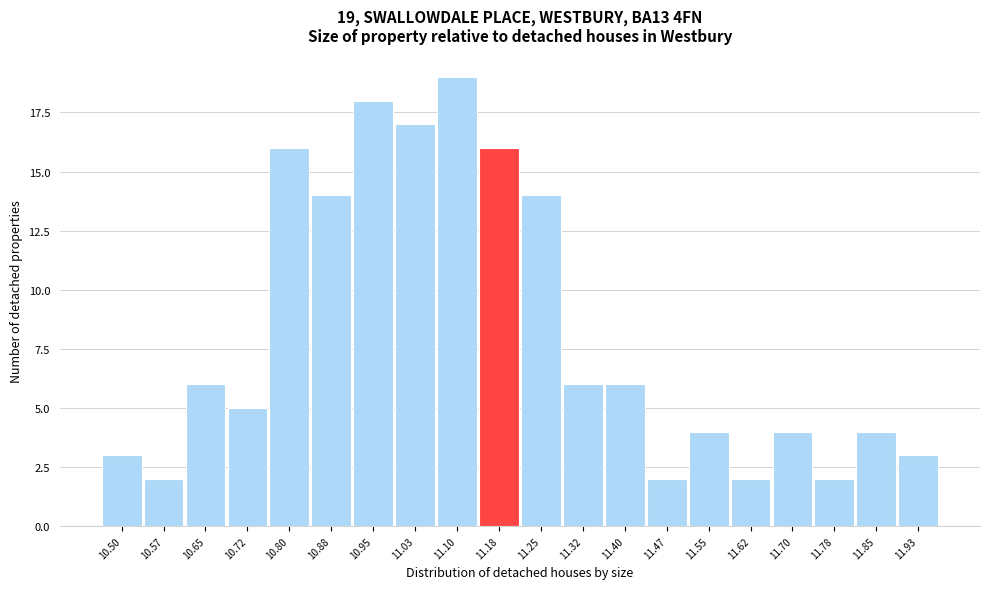

Reading left to right, list all the values displayed in this chart.

3	2	6	5	16	14	18	17	19	16	14	6	6	2	4	2	4	2	4	3